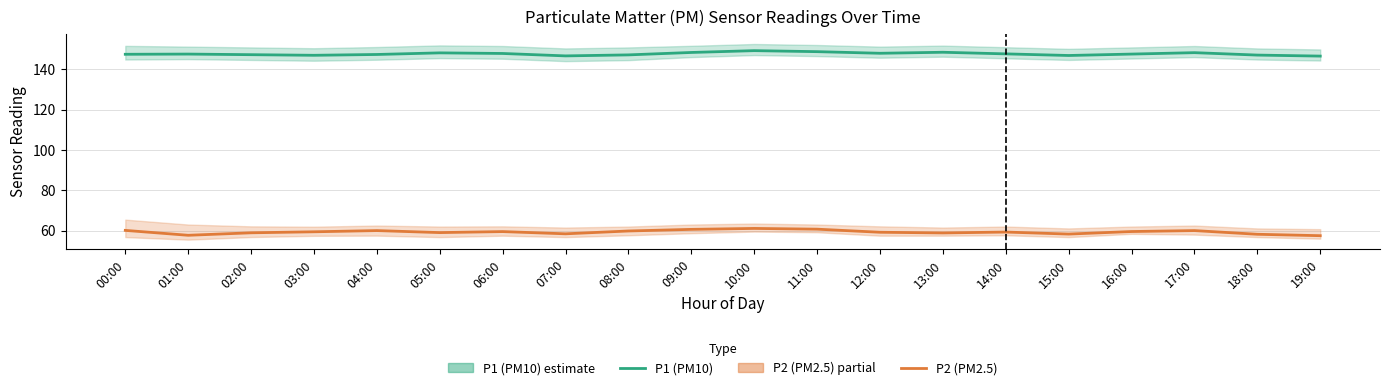

True or false: P2 (PM2.5) and P1 (PM10) cross at least once.

False